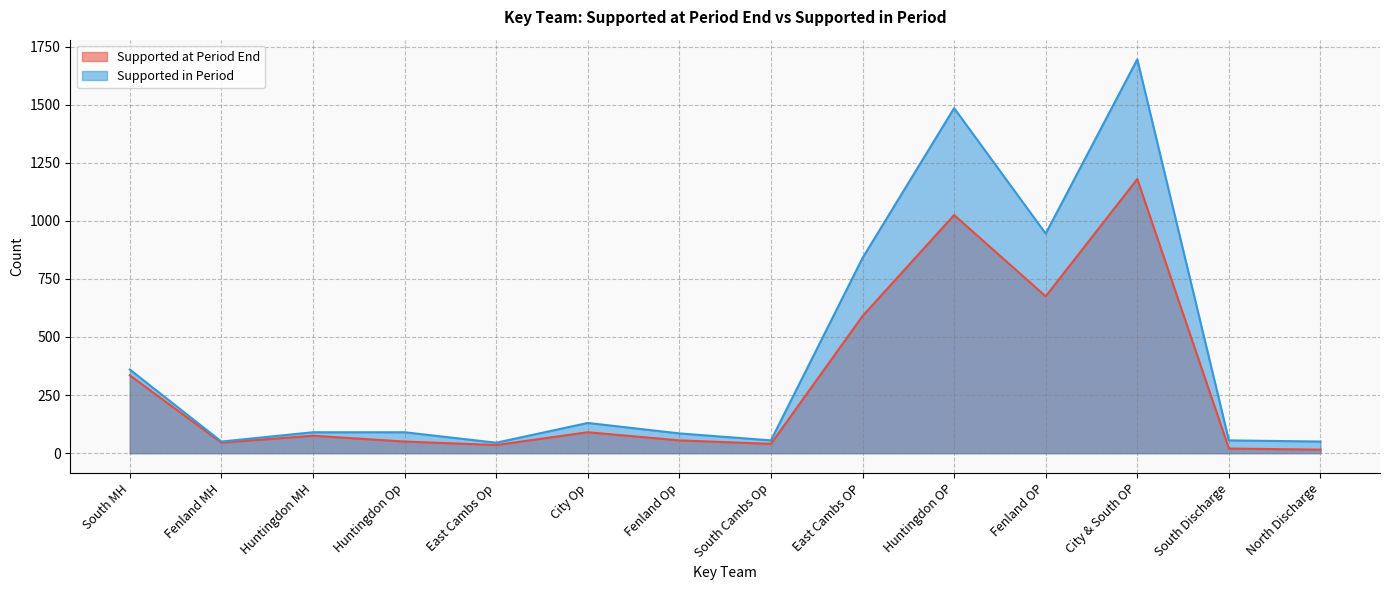

What position from the left is South Discharge?

13